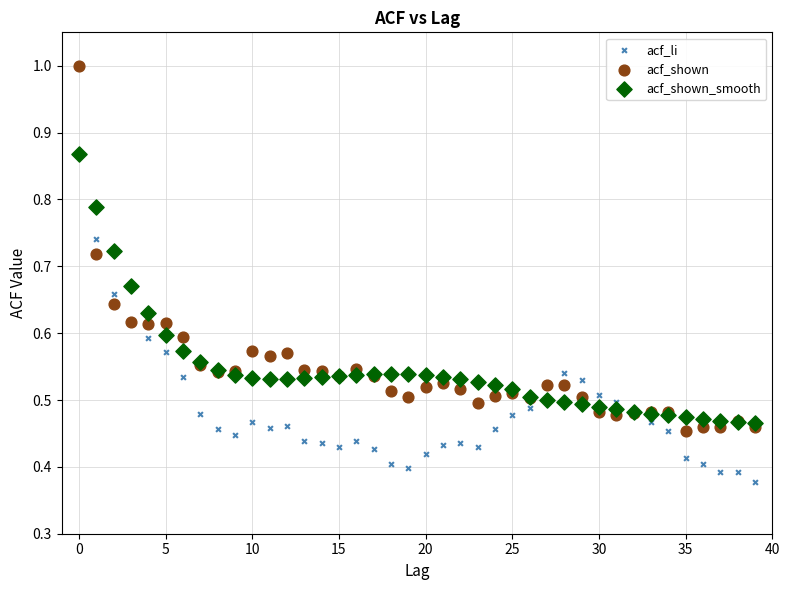

Which series contains the lowest Y value?

acf_li